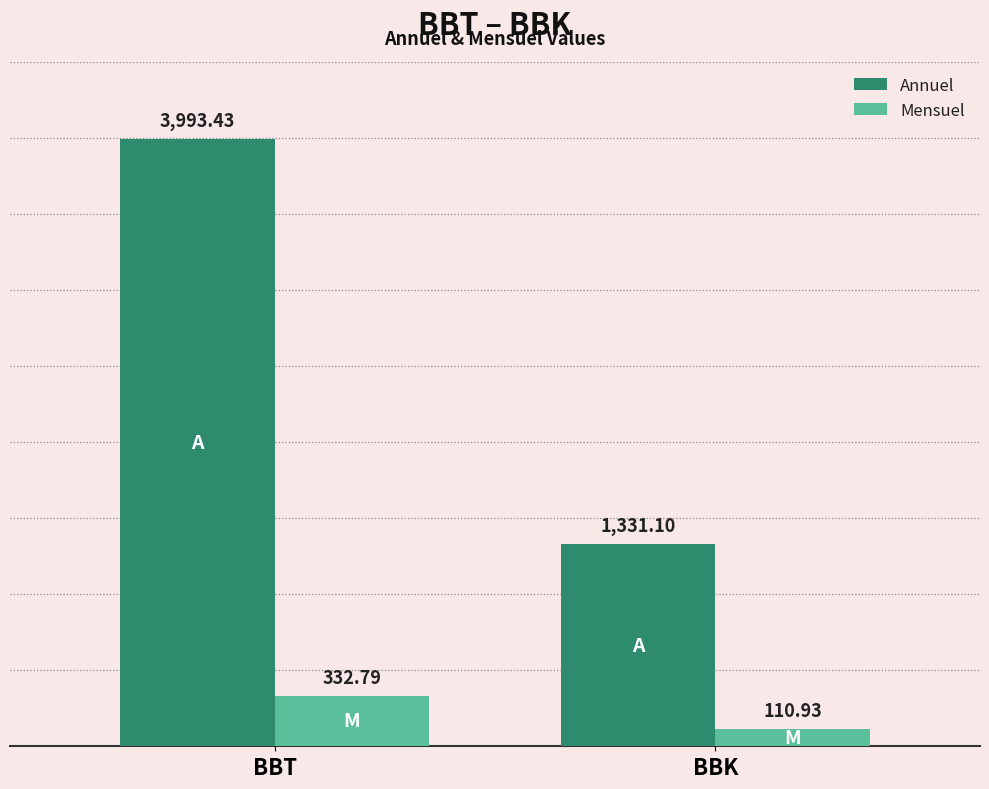

Reading left to right, extract all data points from this chart.

Annuel: BBT=3993.4	BBK=1331.1
Mensuel: BBT=332.8	BBK=110.9